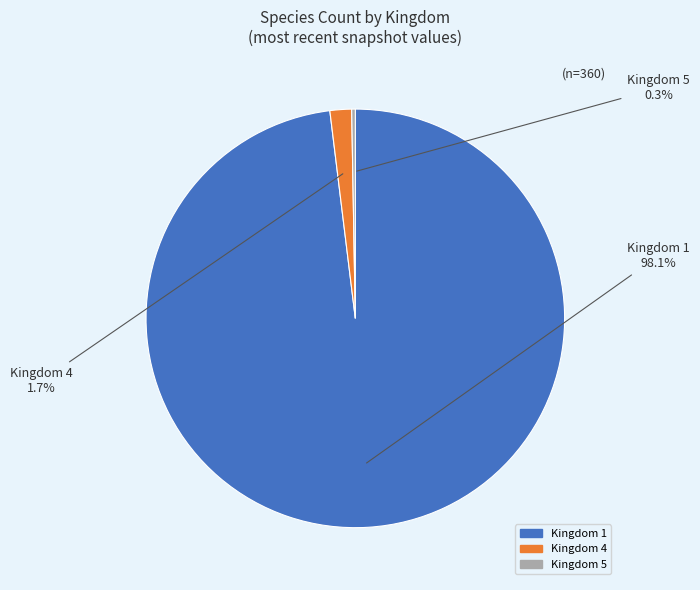

Is there any slice that represents more than half of the pie?

Yes